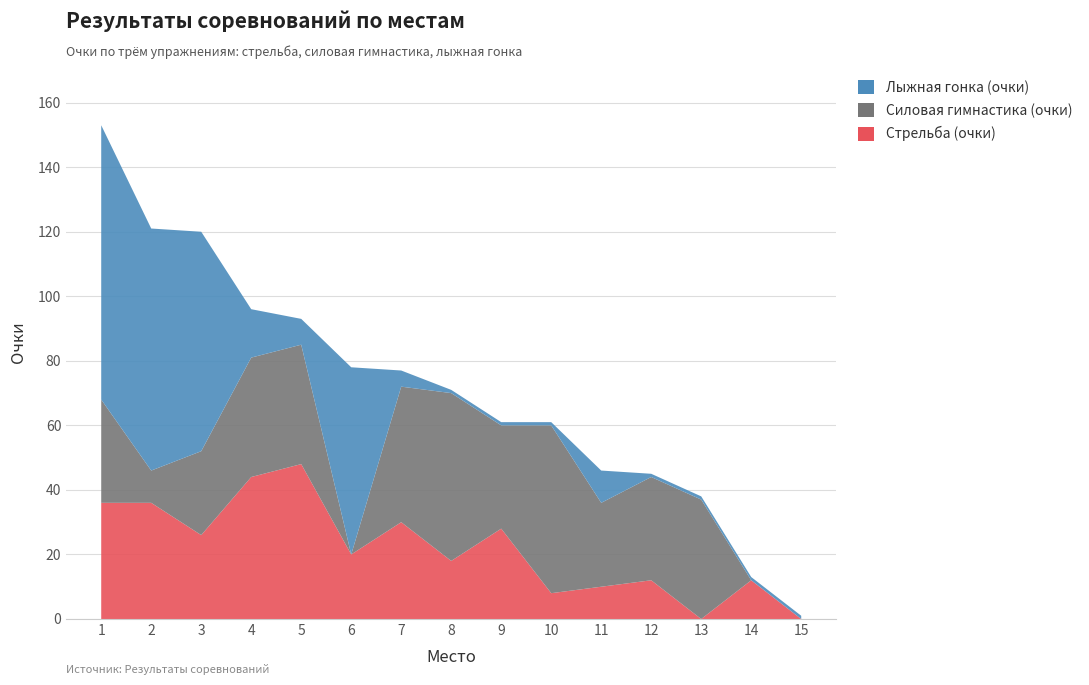

Reading left to right, extract all data points from this chart.

Стрельба (очки): 36	36	26	44	48	20	30	18	28	8	10	12	0	12	0
Силовая гимнастика (очки): 32	10	26	37	37	0	42	52	32	52	26	32	37	0	0
Лыжная гонка (очки): 85	75	68	15	8	58	5	1	1	1	10	1	1	1	1